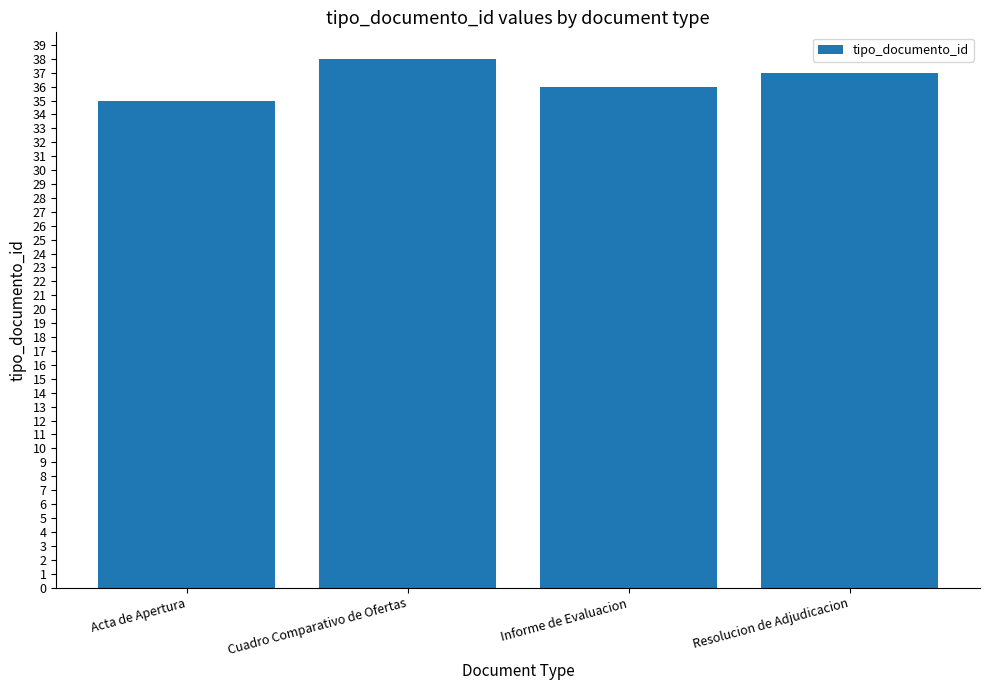

Are the bars grouped side by side (vs. stacked)?

No